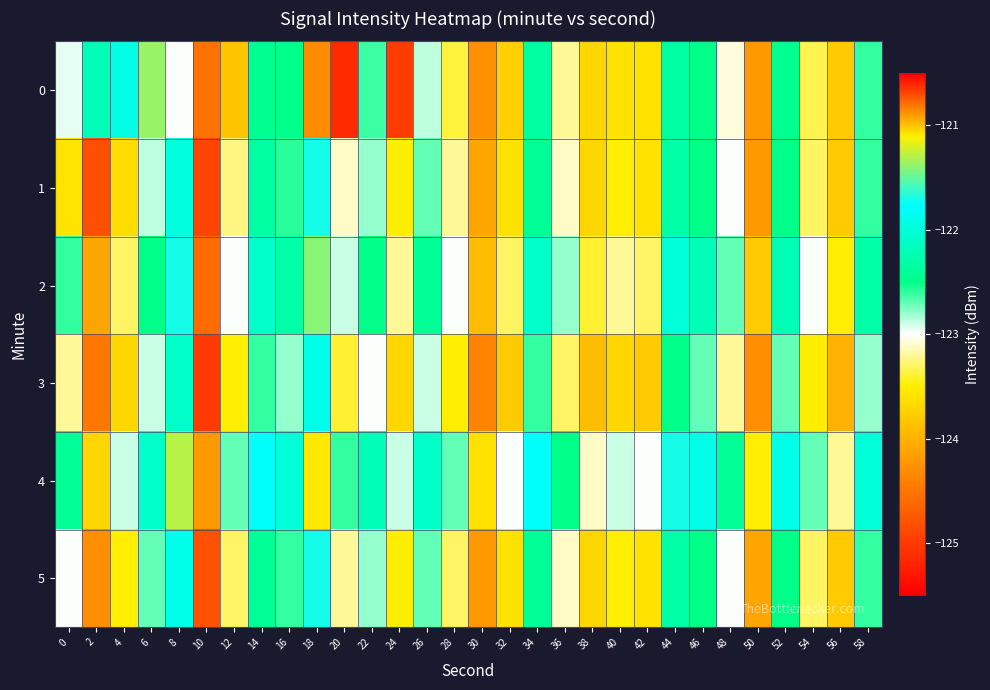

At how many categories does at least one series exceed -121?

1